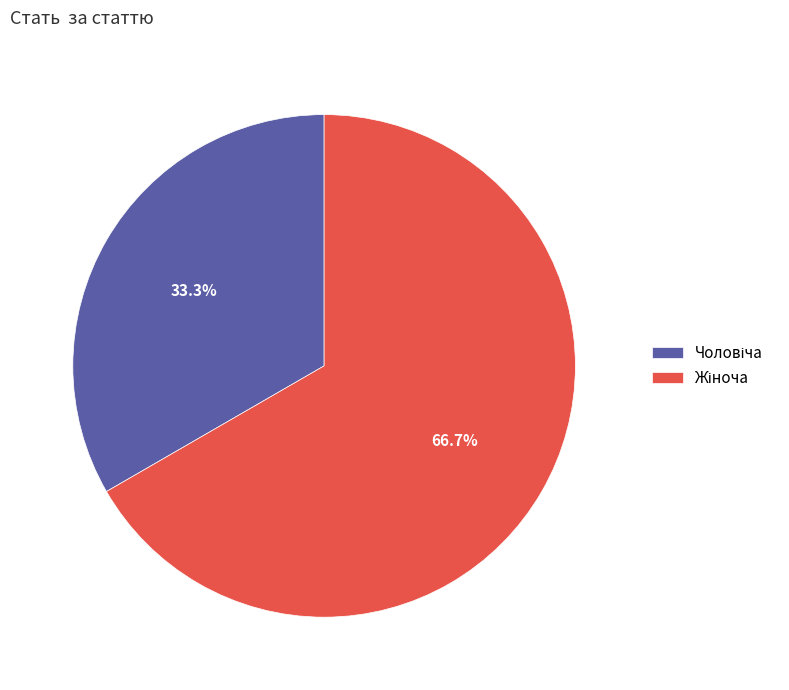

Is there a majority slice in this chart?

Yes